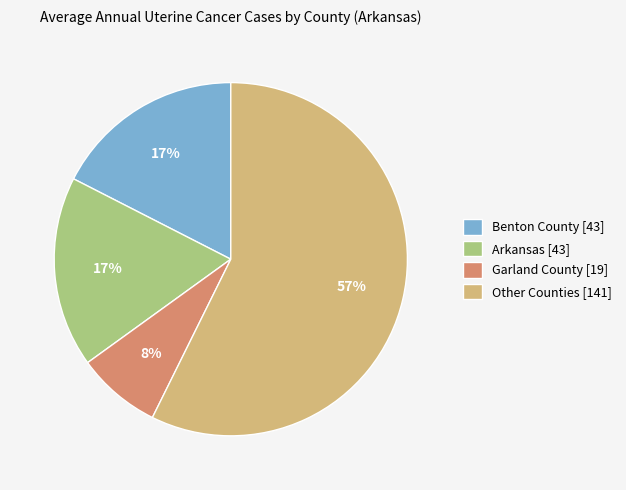

To the nearest percent, what portion does Benton County [43] represent?

17%